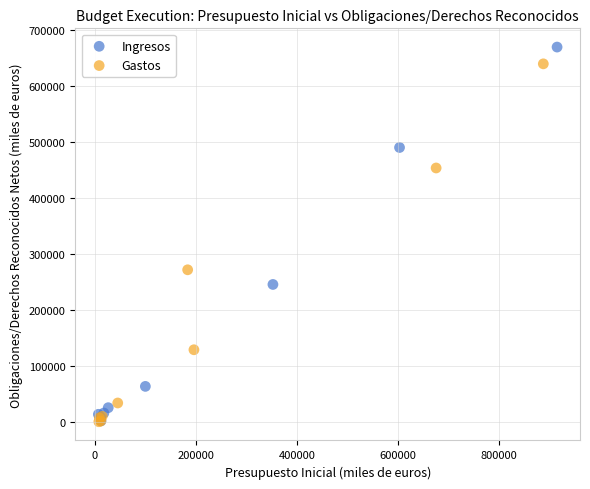

Which series has the largest Y range (max minus min)?

Ingresos